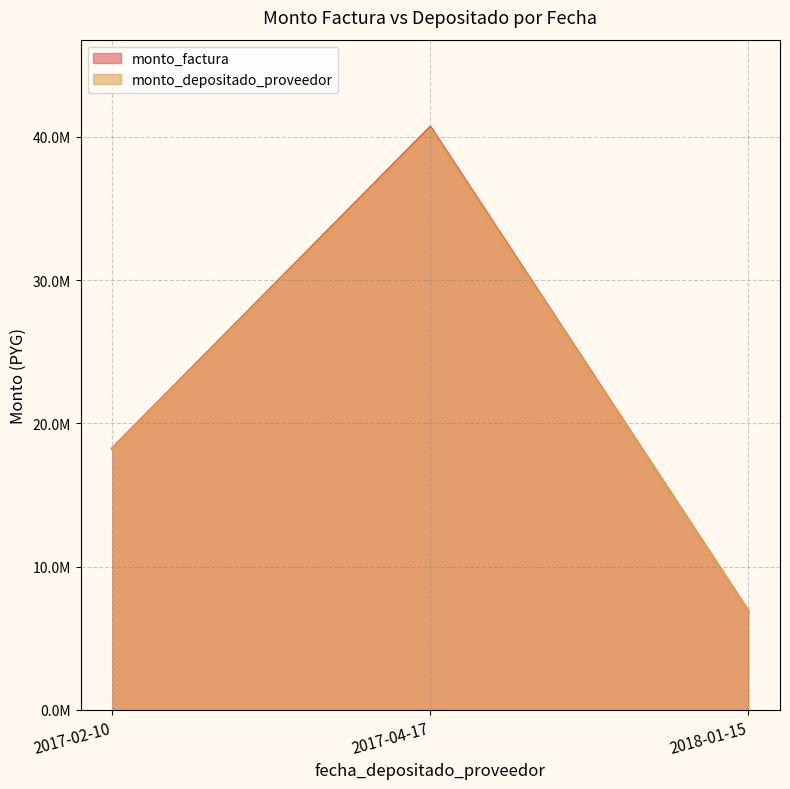

How many values in the monto_factura series are below 18250450?

1